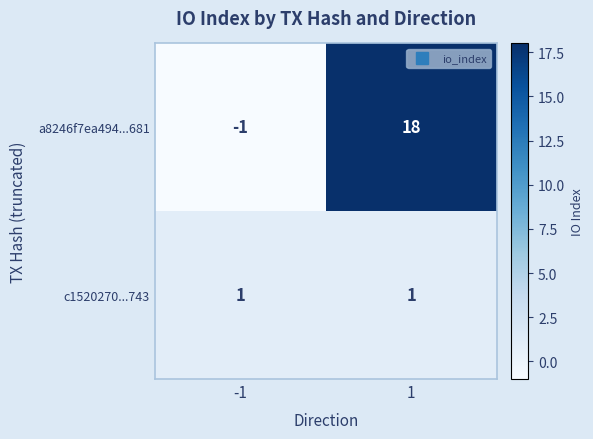

What is the spread (max minus min) of values at 1?

17